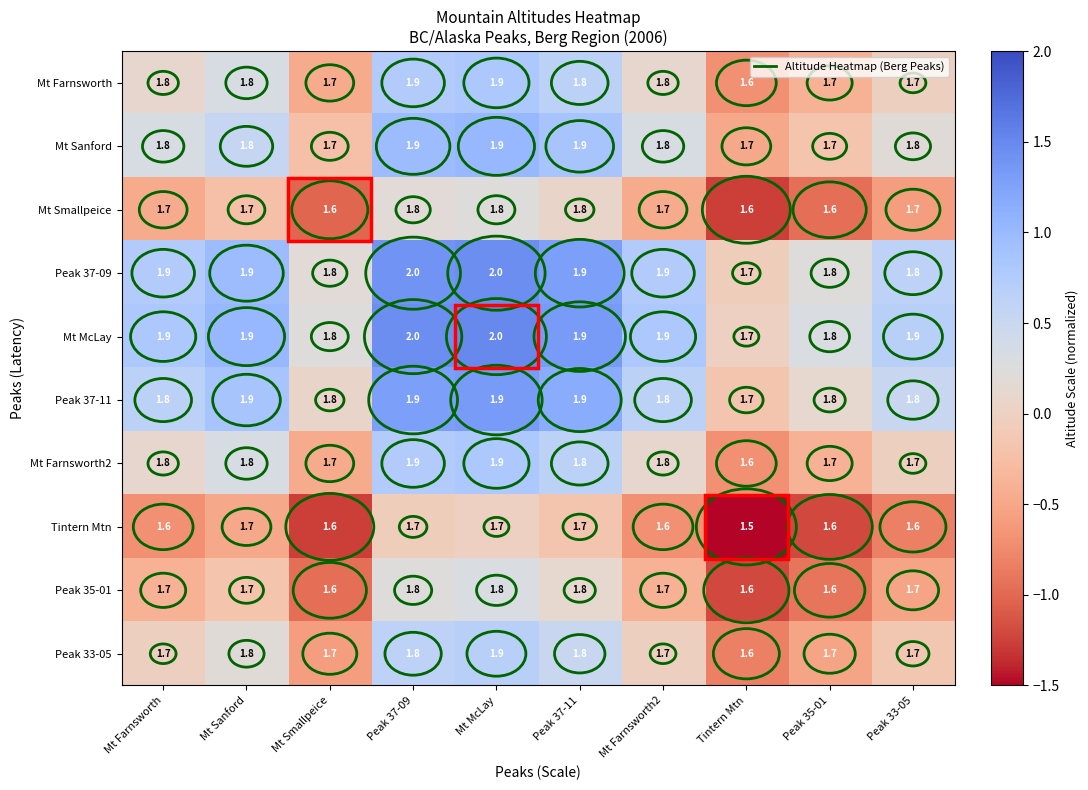

What is the average value of the Mt Sanford series?

1.8